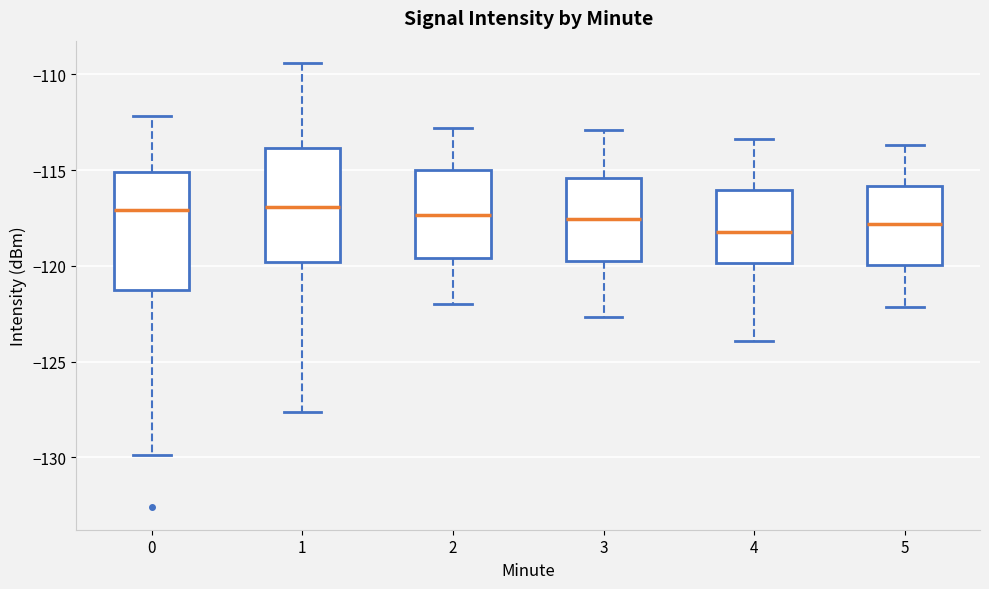

Reading left to right, read every box against the y-axis: the position of its median line, the range the box covers, and the ends of its whiskers. The values are not printed on the chart, so give them approximately, as read against the axis.

0: median -117.0, box -121.5 to -115.0, whiskers -130.0 to -112.0
1: median -117.0, box -120.0 to -114.0, whiskers -127.5 to -109.5
2: median -117.5, box -119.5 to -115.0, whiskers -122.0 to -113.0
3: median -117.5, box -119.5 to -115.5, whiskers -122.5 to -113.0
4: median -118.0, box -120.0 to -116.0, whiskers -124.0 to -113.5
5: median -118.0, box -120.0 to -116.0, whiskers -122.0 to -113.5